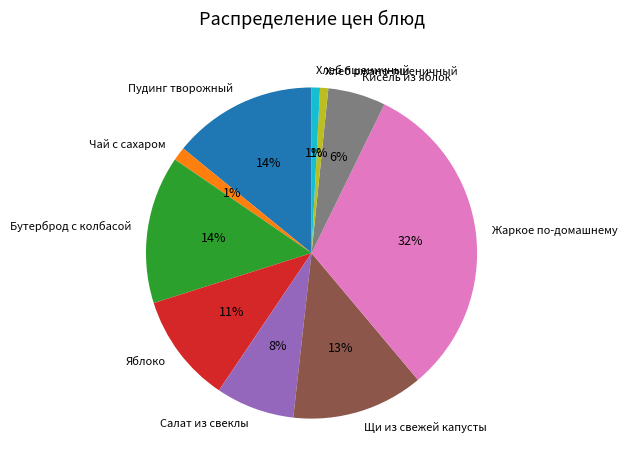

What percentage is the Хлеб пшеничный slice, to the nearest percent?

1%